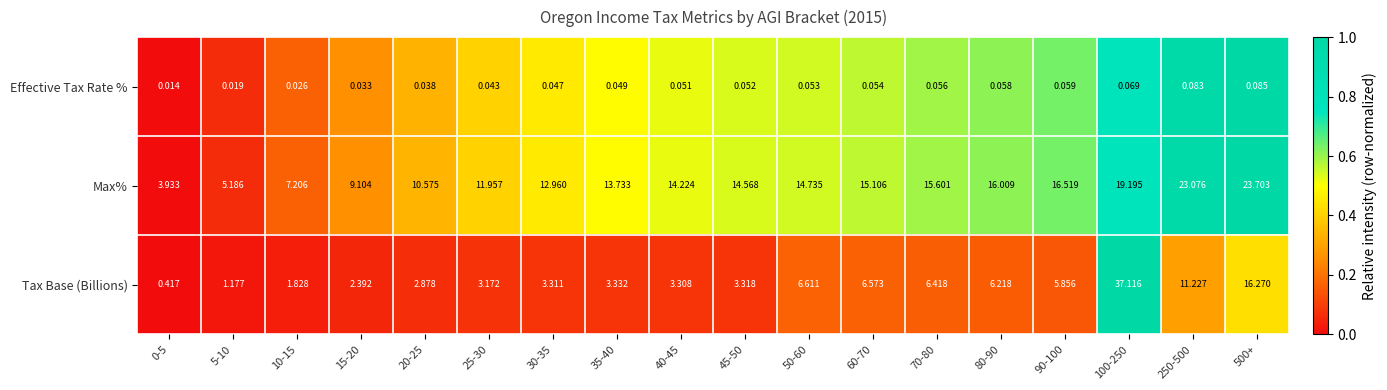

How many distinct data groups are displayed?

3